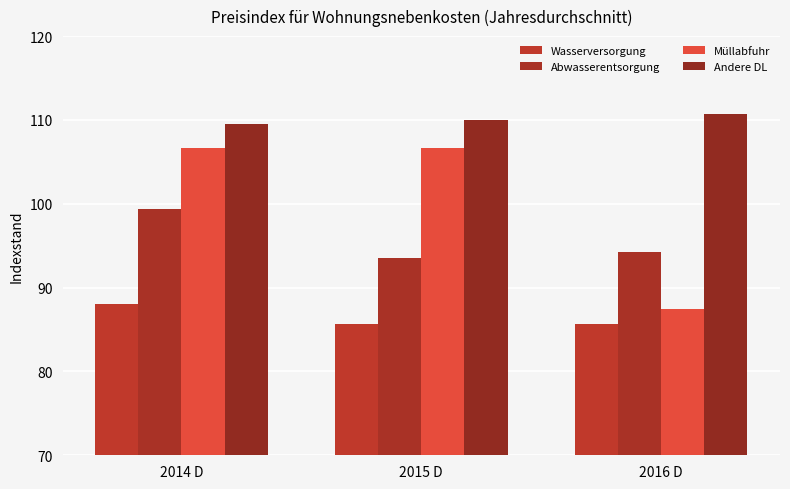

Which series changed the most between 2014 D and 2015 D?

Abwasserentsorgung